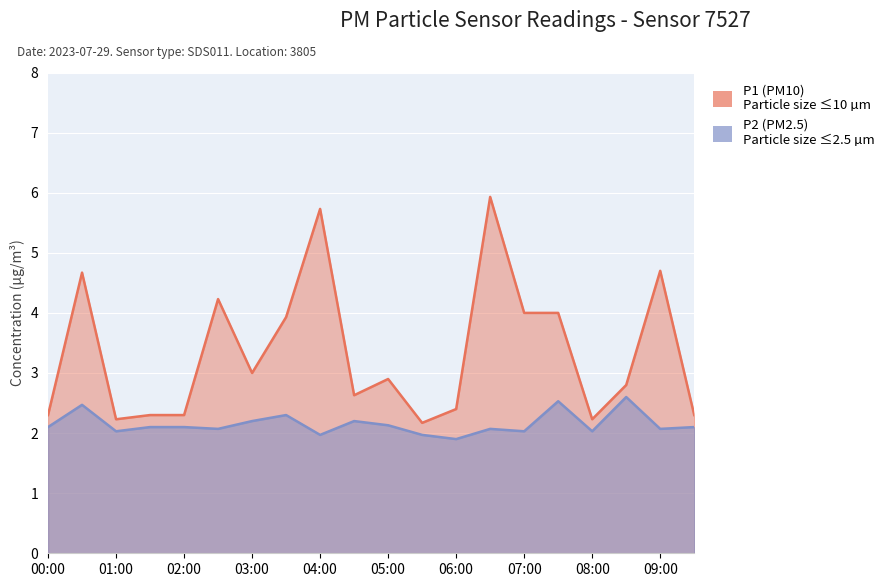

Count the number of categories in the chart.

20